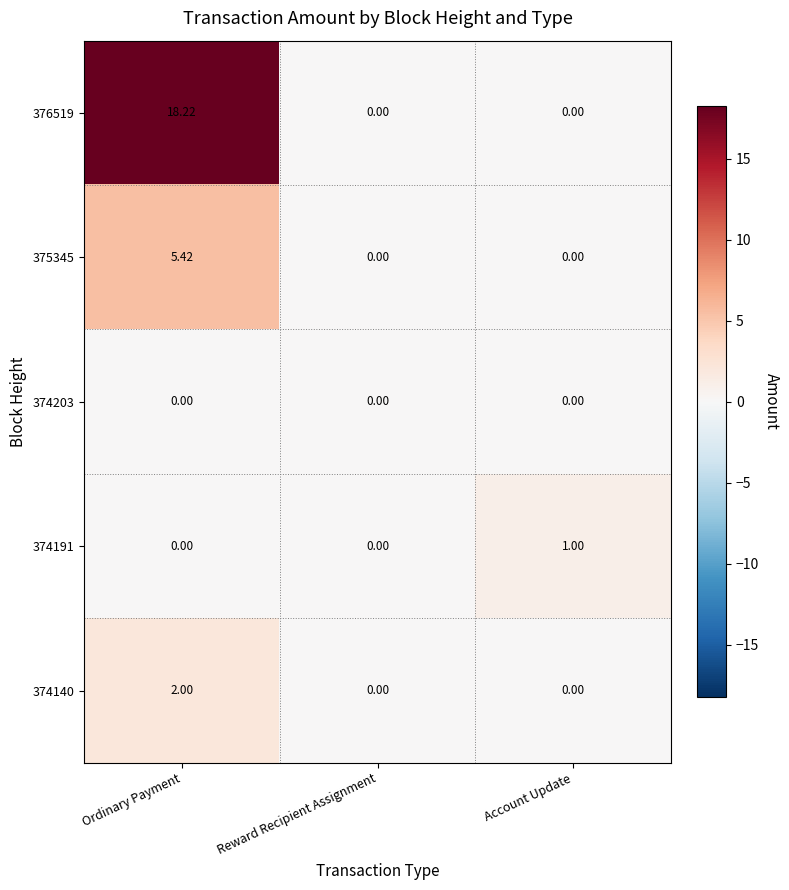

Which category has the highest value in the 376519 series?

Ordinary Payment